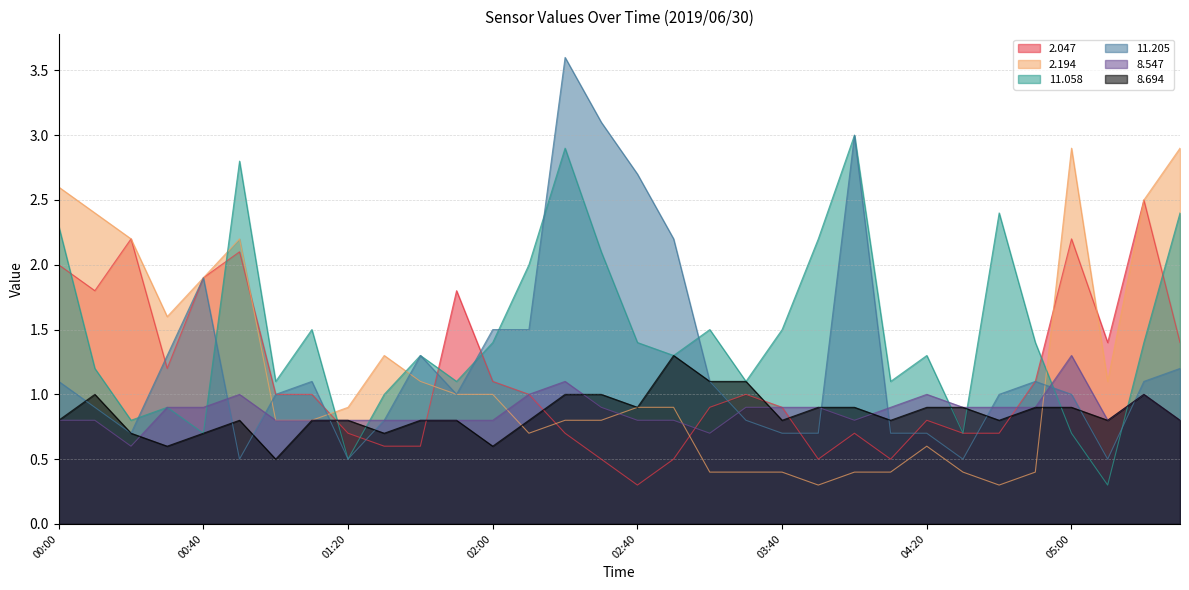

List the labels in order of  11.205 value, smallest first.

00:50, 01:20, 04:30, 05:10, 00:20, 03:40, 03:50, 04:10, 04:20, 01:30, 03:10, 00:10, 01:00, 01:50, 04:40, 05:00, 00:00, 01:10, 03:00, 04:50, 05:20, 06:20, 00:30, 01:40, 02:00, 02:10, 00:40, 02:50, 02:40, 04:00, 02:30, 02:20